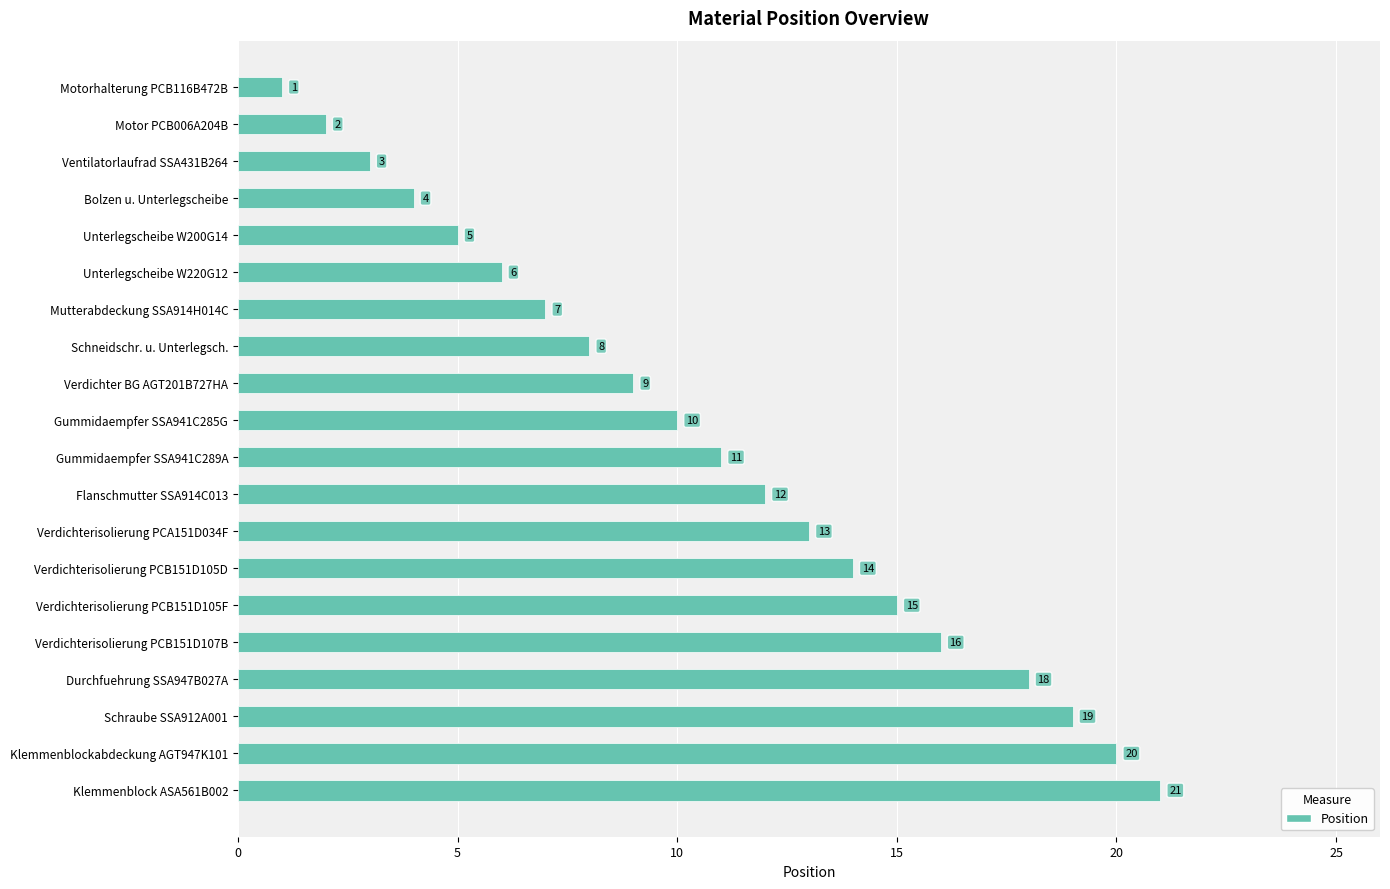

What position from the bottom is Verdichterisolierung PCB151D107B?

5